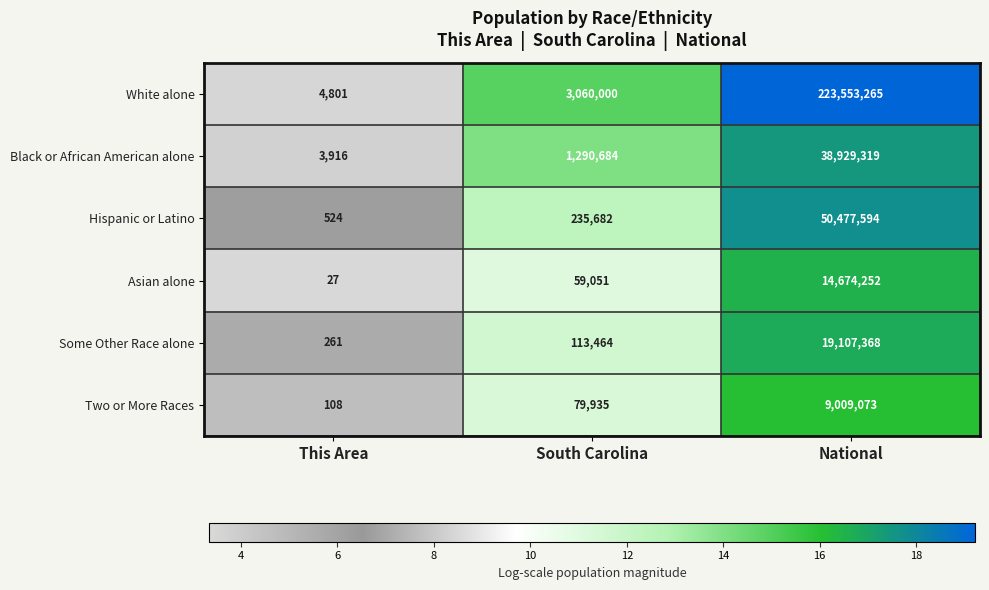

What is the difference between the highest and lowest values at This Area?

4774